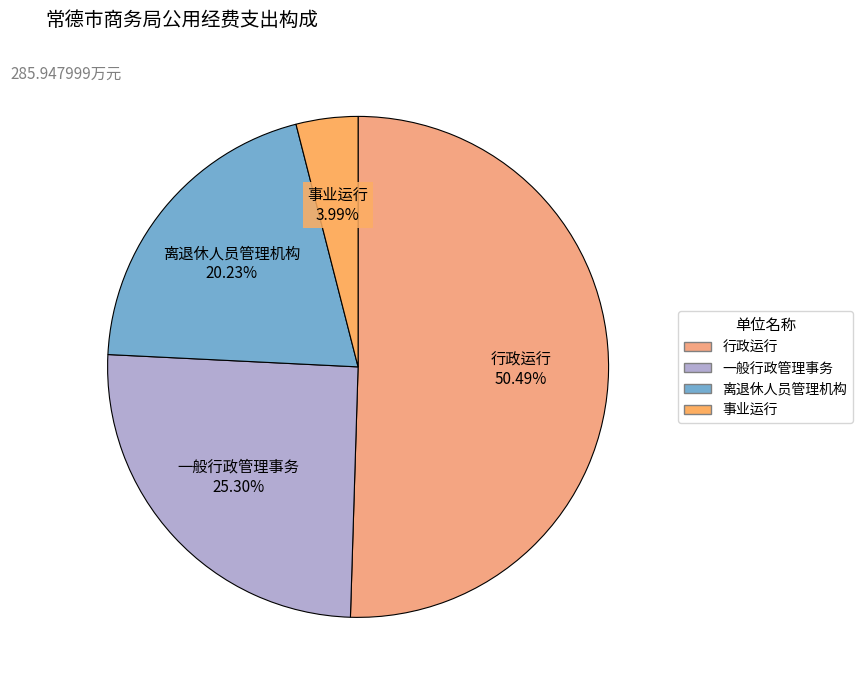

To the nearest percent, what is the average slice percentage?

25%